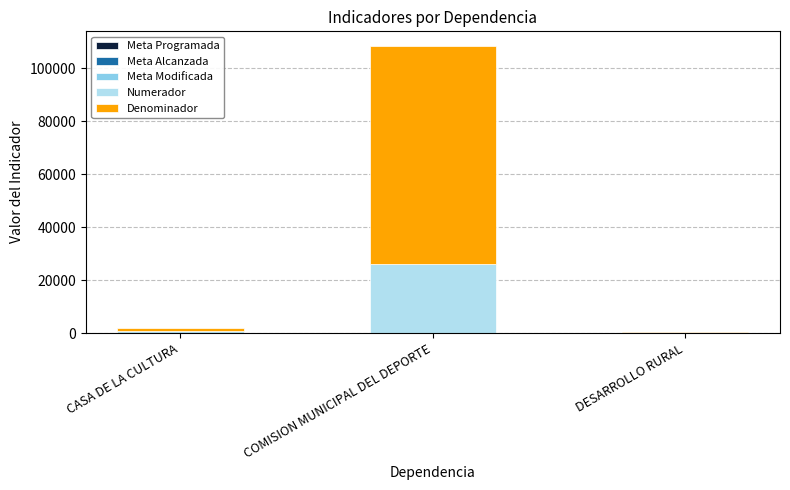

At which category is the sum across all series the highest?

COMISION MUNICIPAL DEL DEPORTE